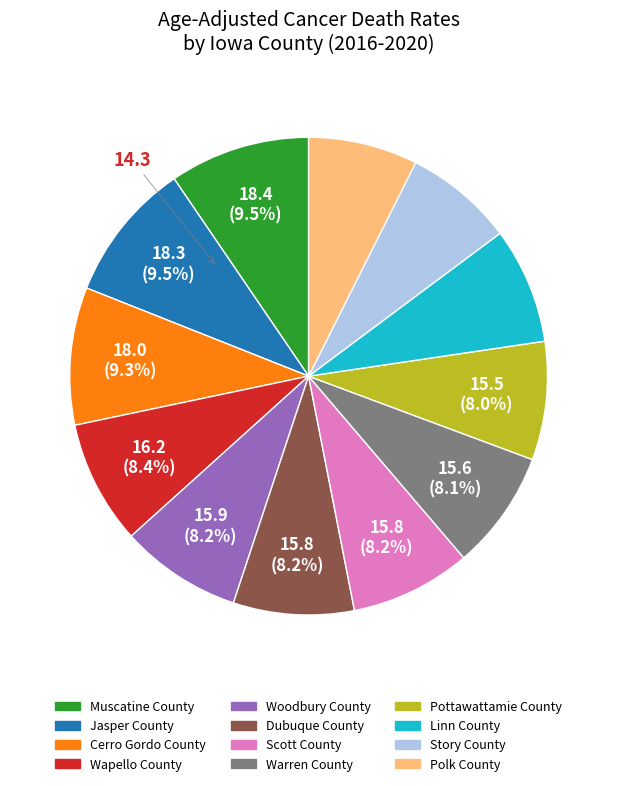

Approximately how many times larger is the value at Pottawattamie County compared to Woodbury County?

1.0